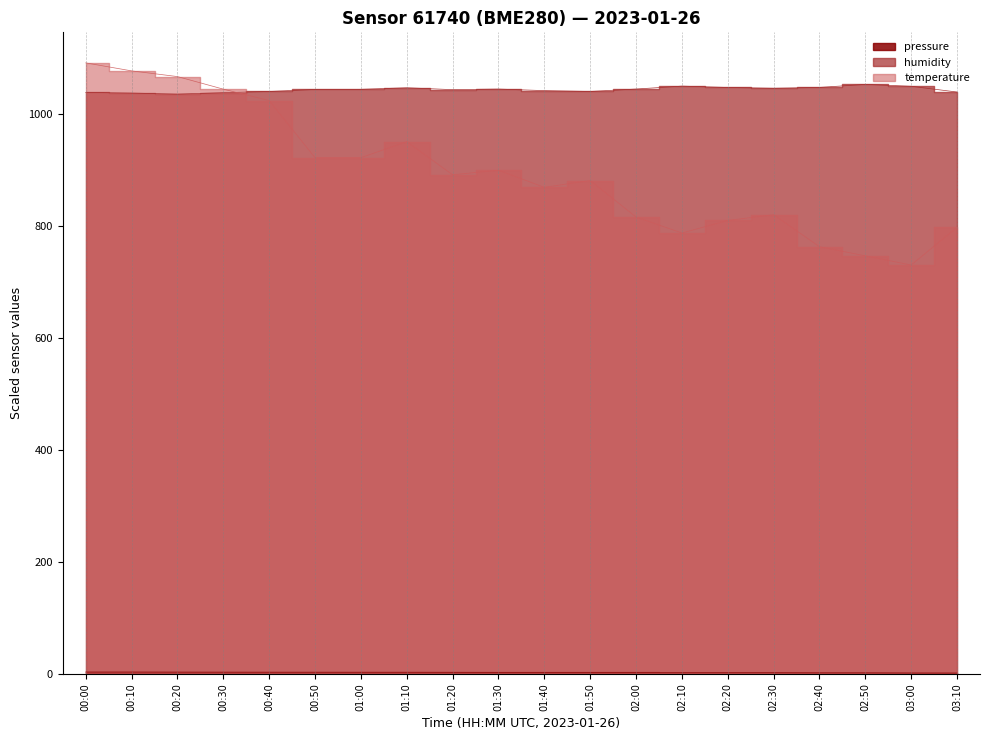

What is the label of the 4th point from the left?

00:30